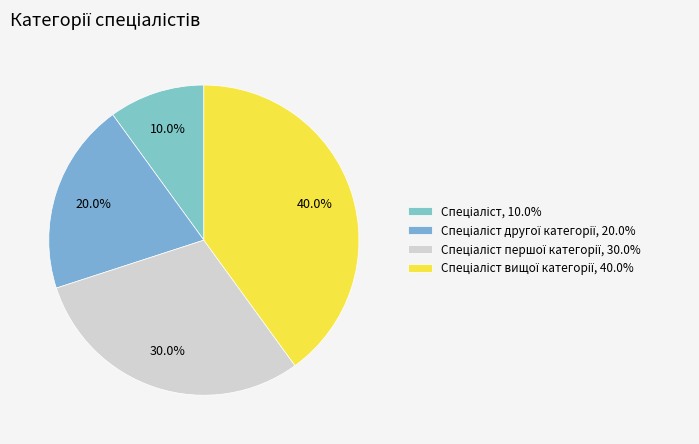

Count the number of slices in the pie.

4